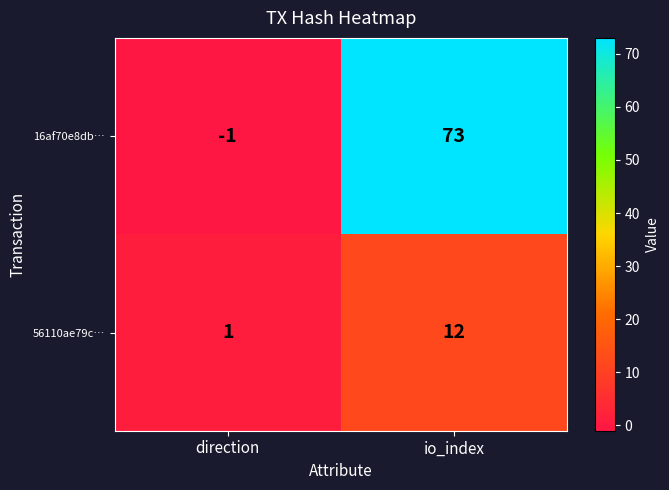

True or false: 16af70e8db… has a value of 44 at io_index.

False